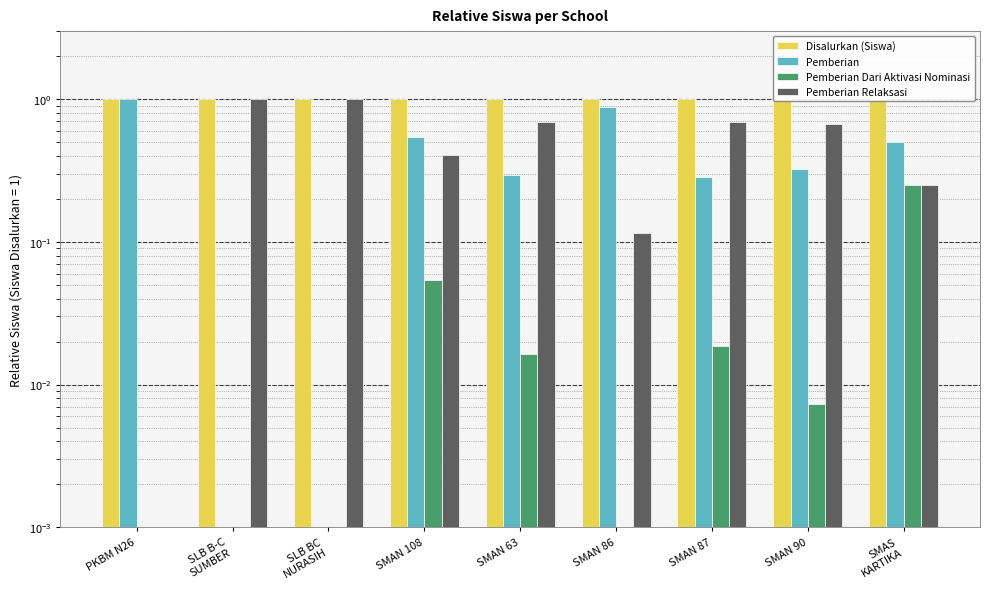

At which label does Pemberian Relaksasi reach its minimum?

PKBM N26